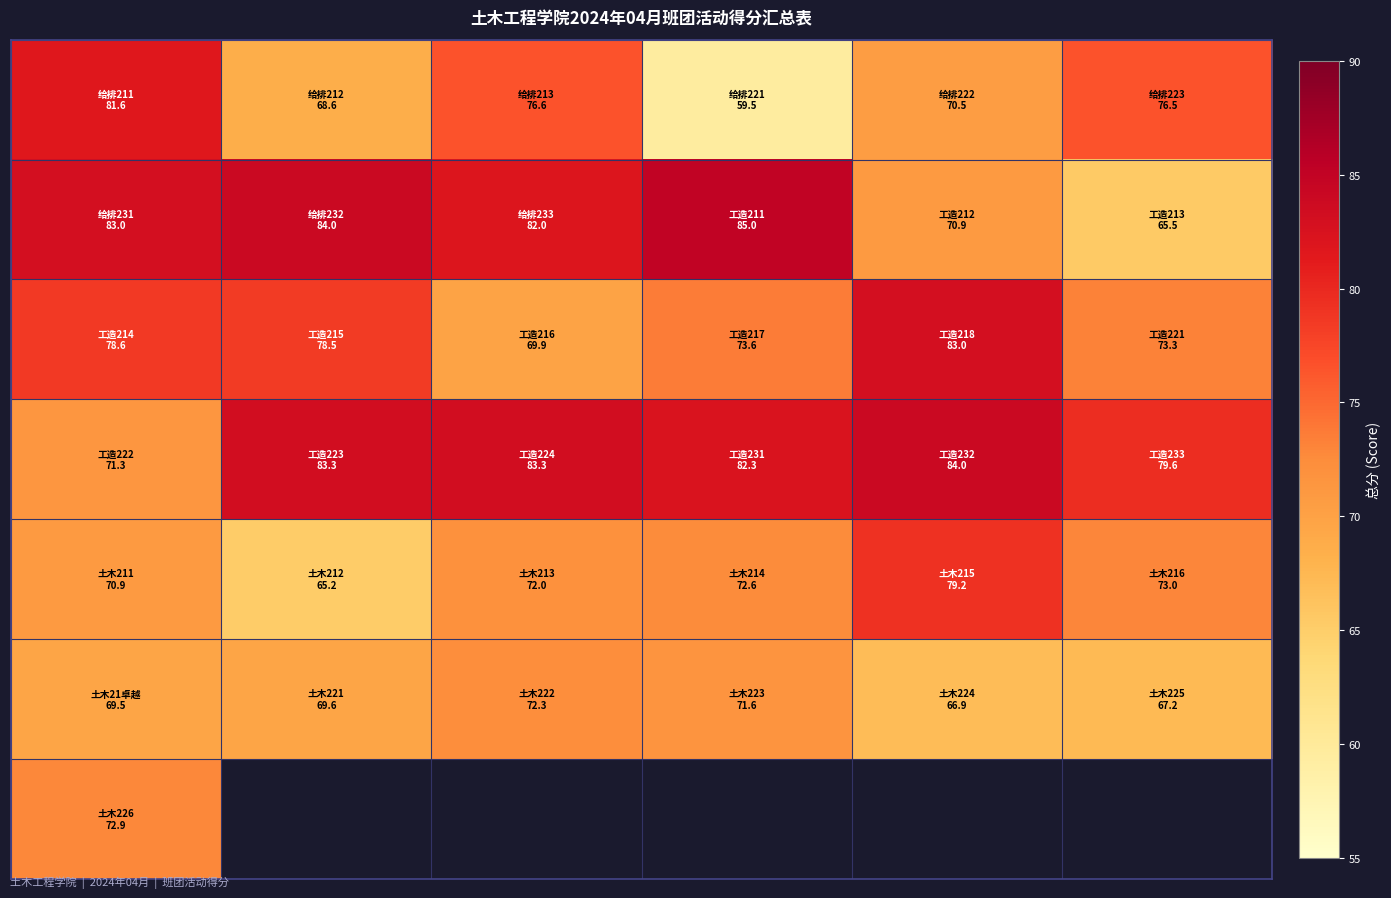

What is the spread (max minus min) of values at 3?

25.5